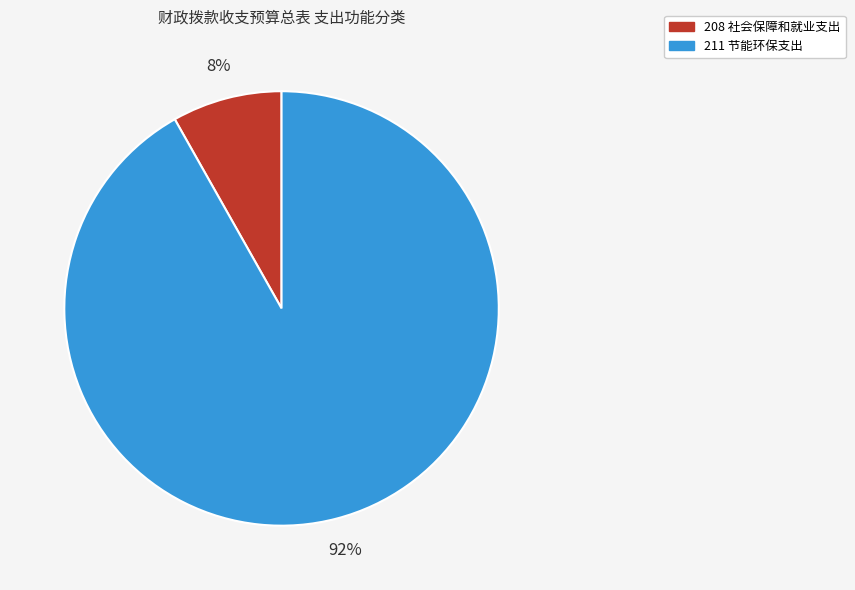

Do 211 节能环保支出 and 208 社会保障和就业支出 together represent more than half of the pie?

Yes